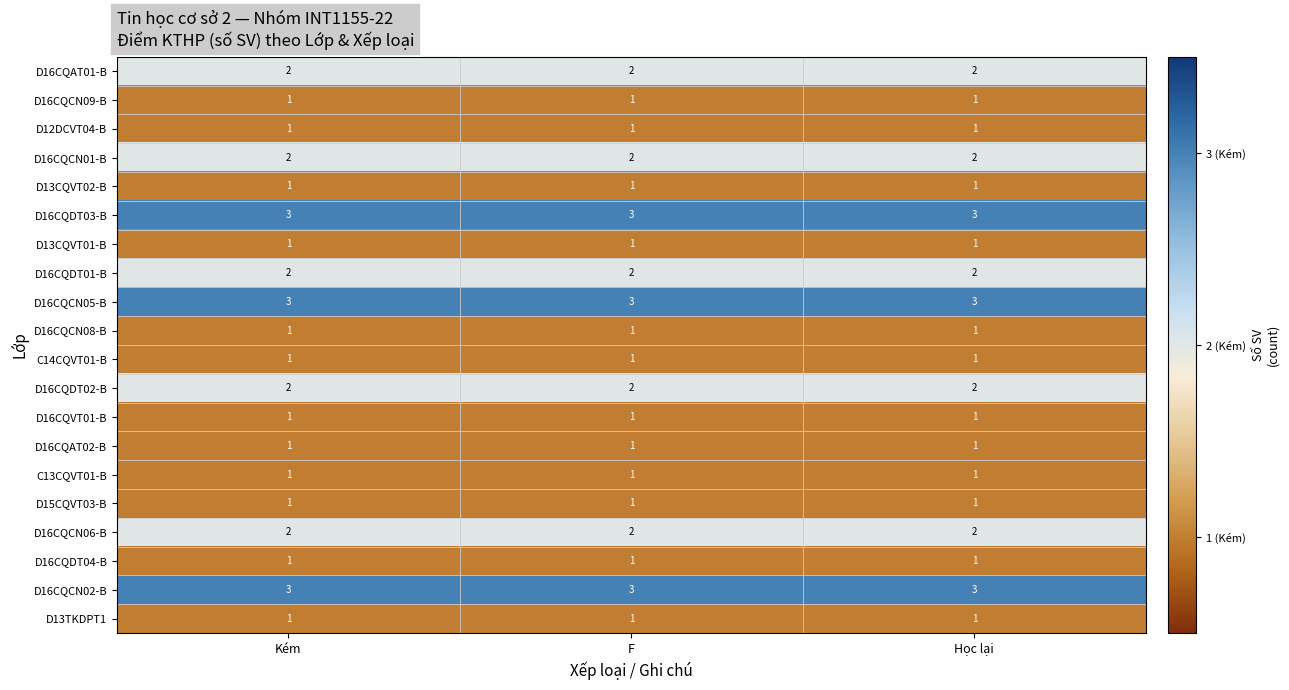

What is the sum of all D16CQCN09-B values?

3